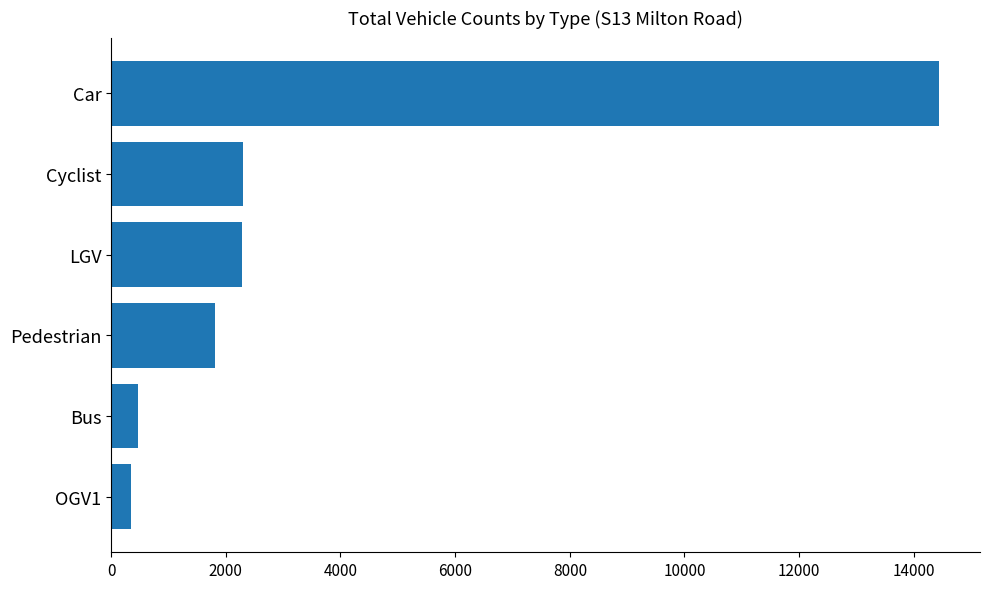

What is the difference between the second highest and minimum values?

1949